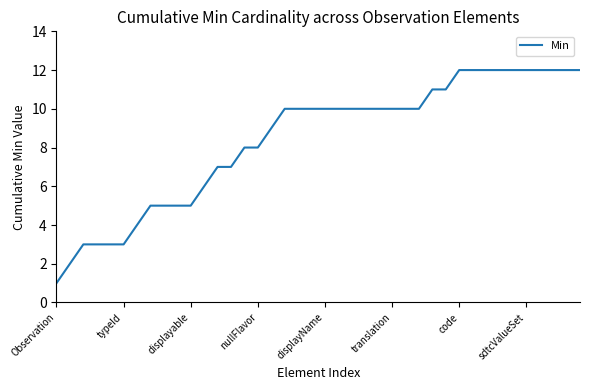

What is the greatest value displayed?

12